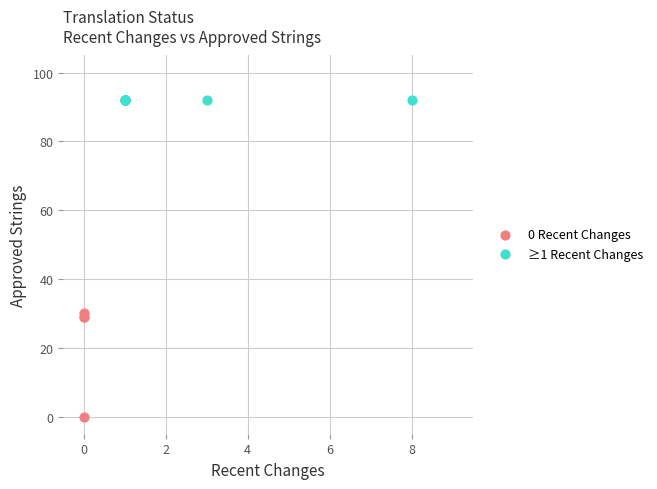

Which series contains the lowest Y value?

0 Recent Changes